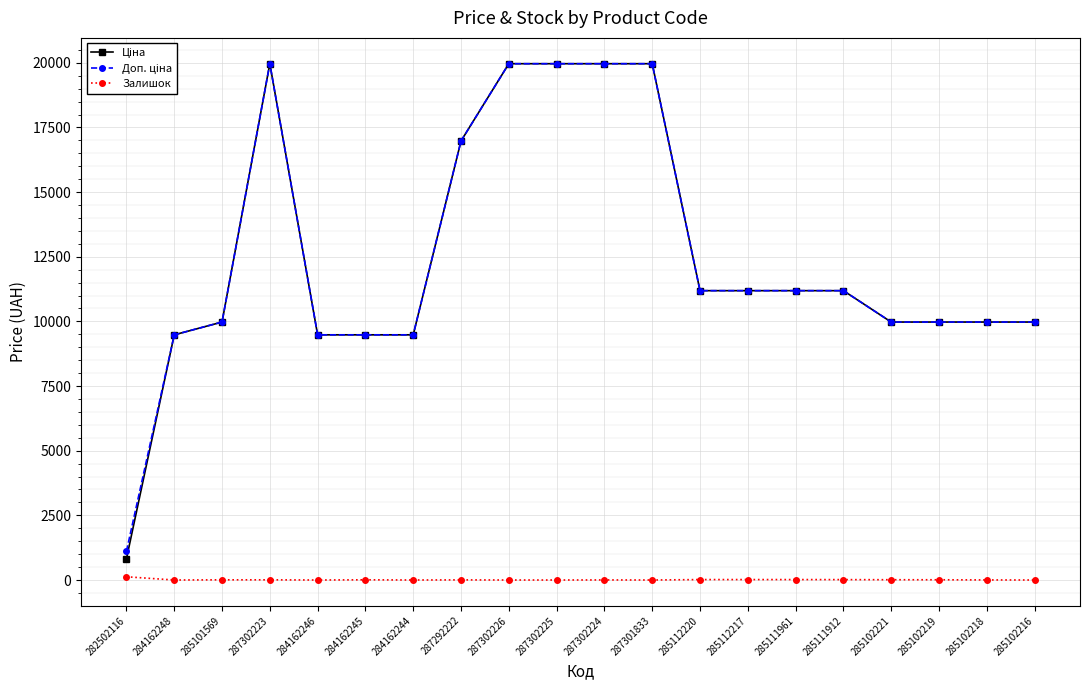

At how many categories does at least one series exceed 19080?

5